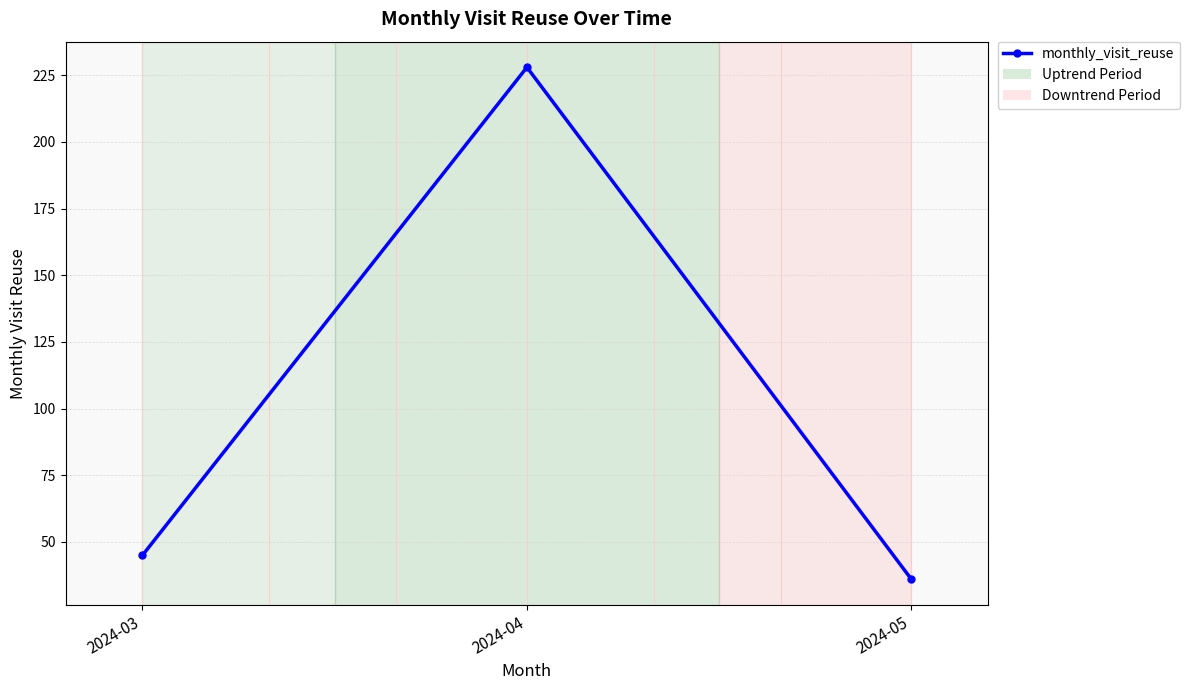

Reading right to left, what are all the values shown in this chart?

36	228	45